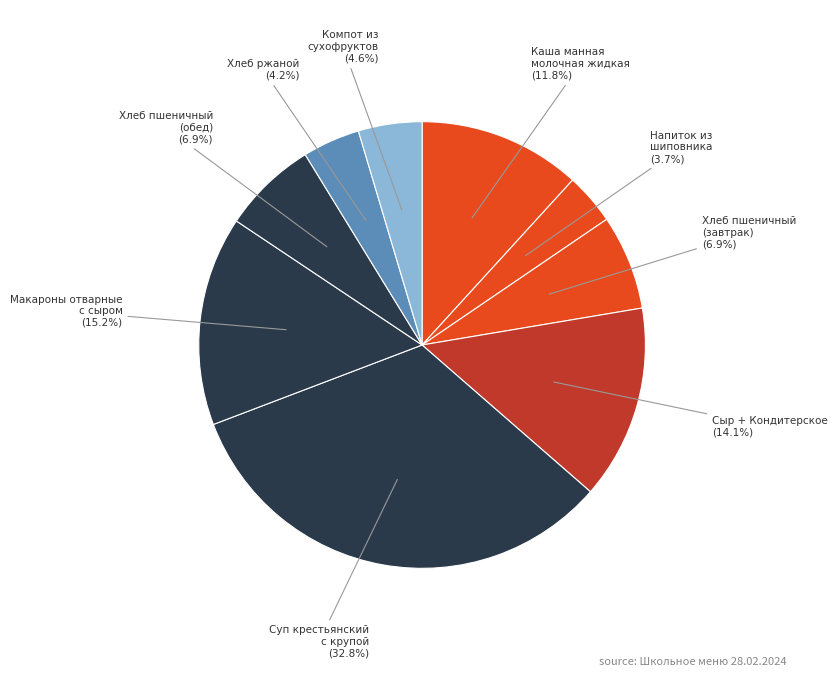

How many slices are in this pie chart?

9